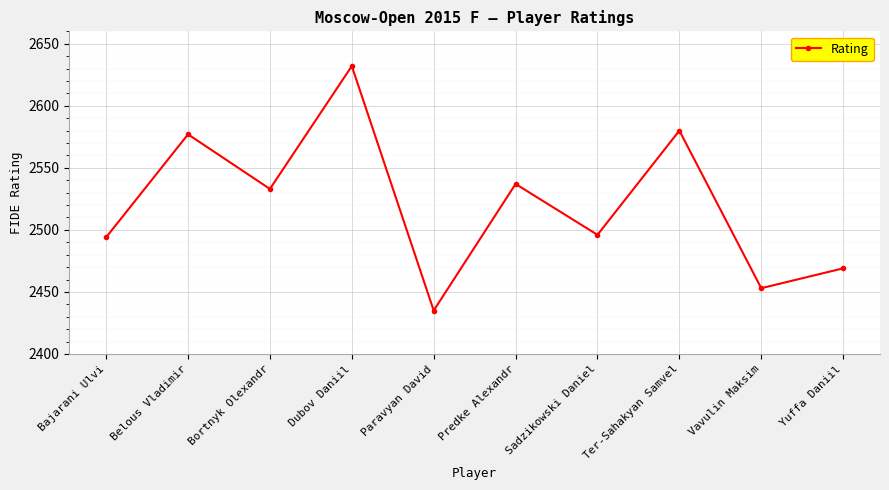

Approximately how many times larger is the value at Belous Vladimir compared to Vavulin Maksim?

1.1